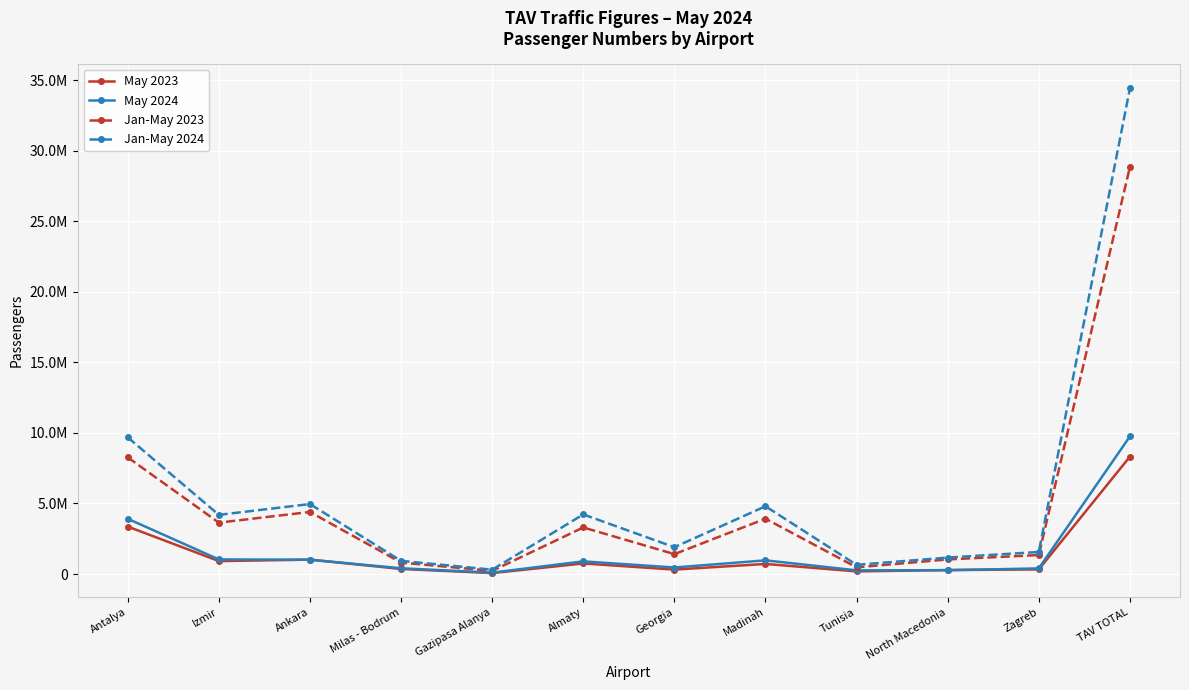

Rank the series by their maximum value, from highest to lowest.

Jan-May 2024, Jan-May 2023, May 2024, May 2023